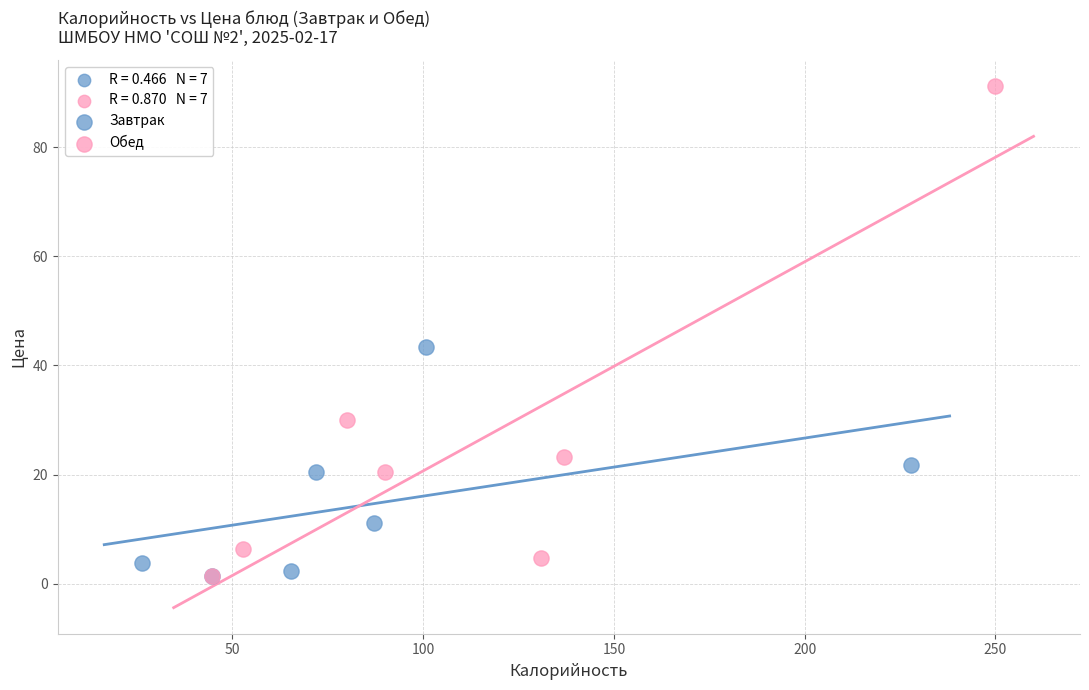

Which series has the largest Y range (max minus min)?

Обед